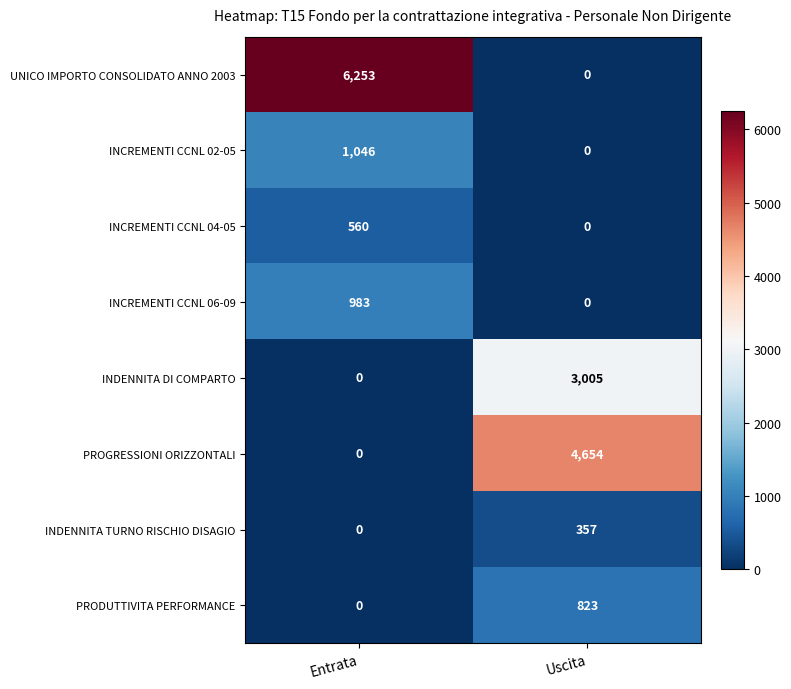

What is the average value of the INCREMENTI CCNL 04-05 series?

280